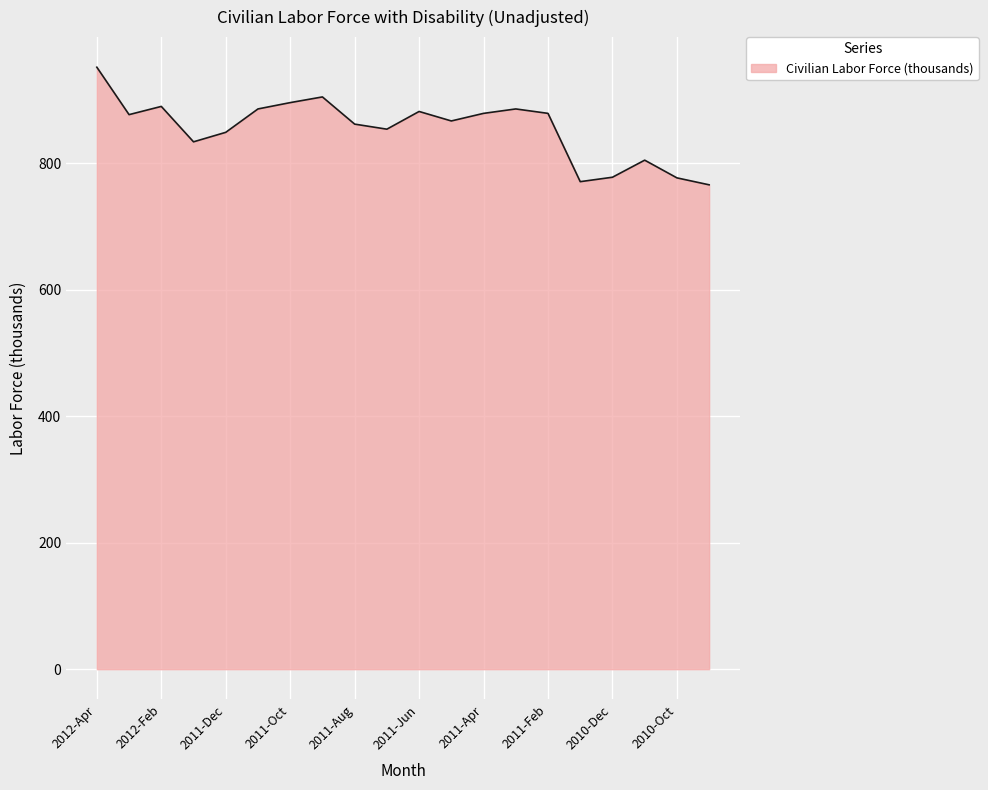

What is the greatest value displayed?

952